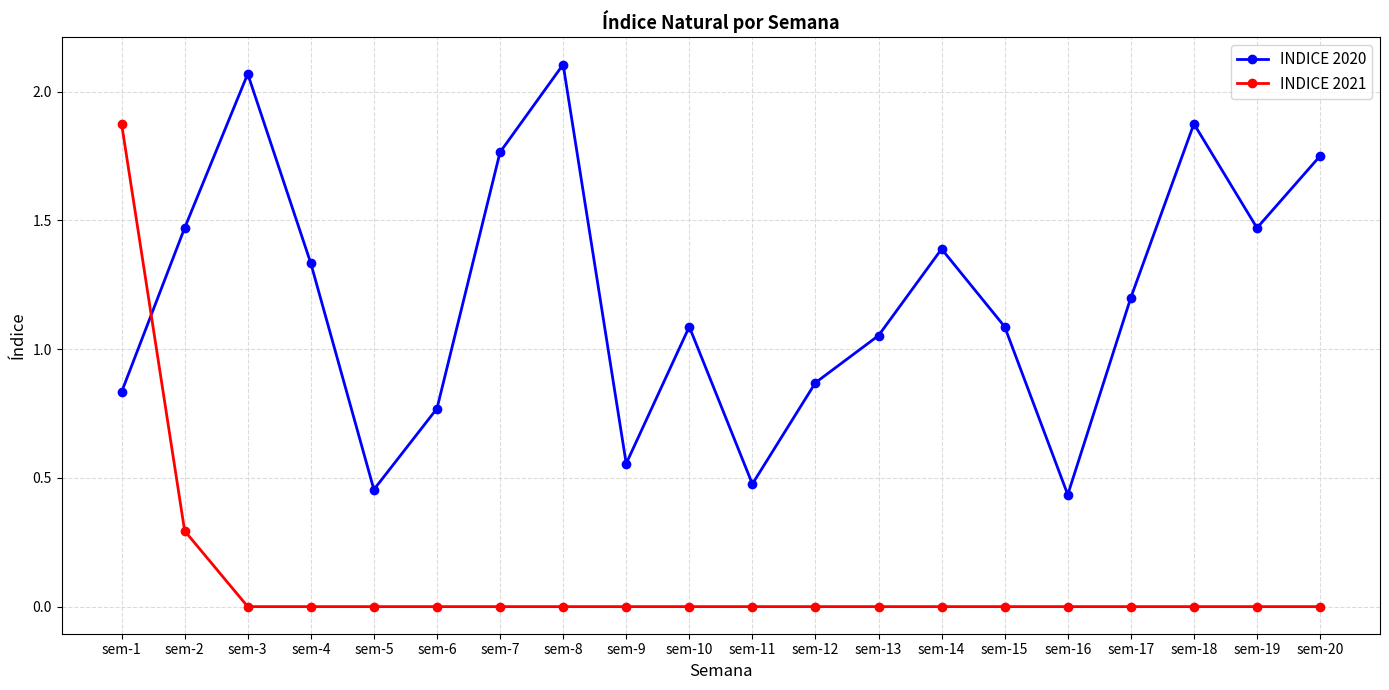

Rank the series at sem-11 from lowest to highest value.

INDICE 2021, INDICE 2020